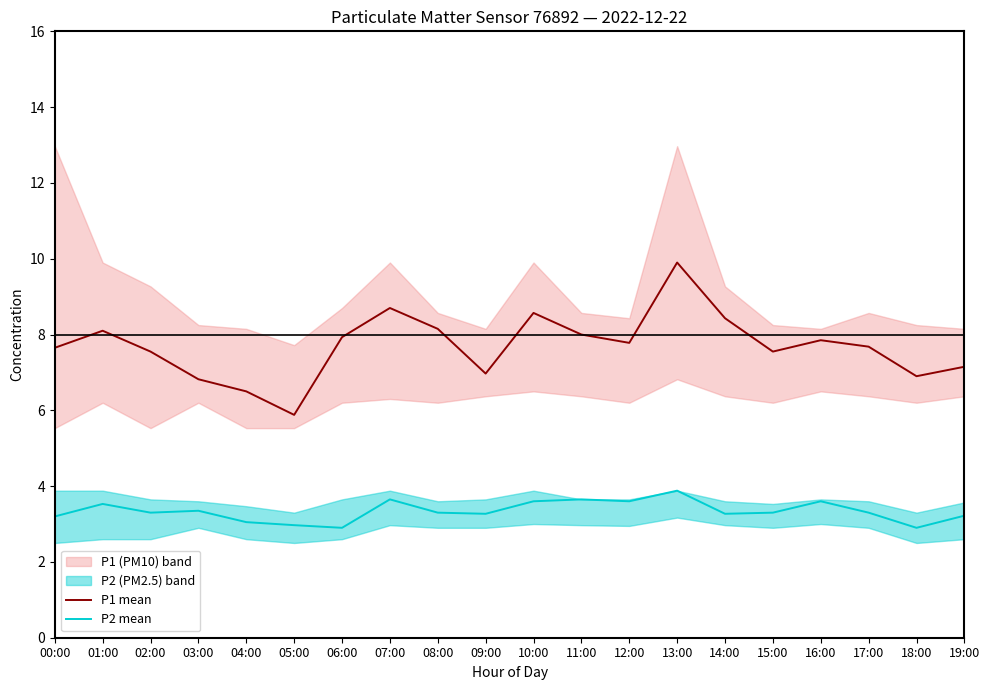

What is the label of the 14th point from the right?

06:00